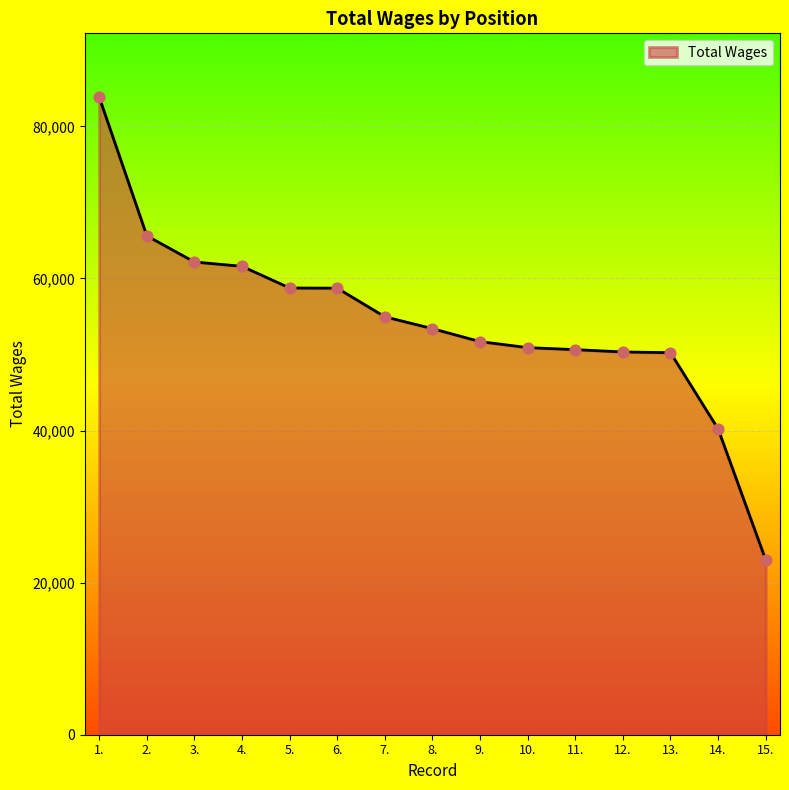

Which has a higher value, 1. or 4.?

1.